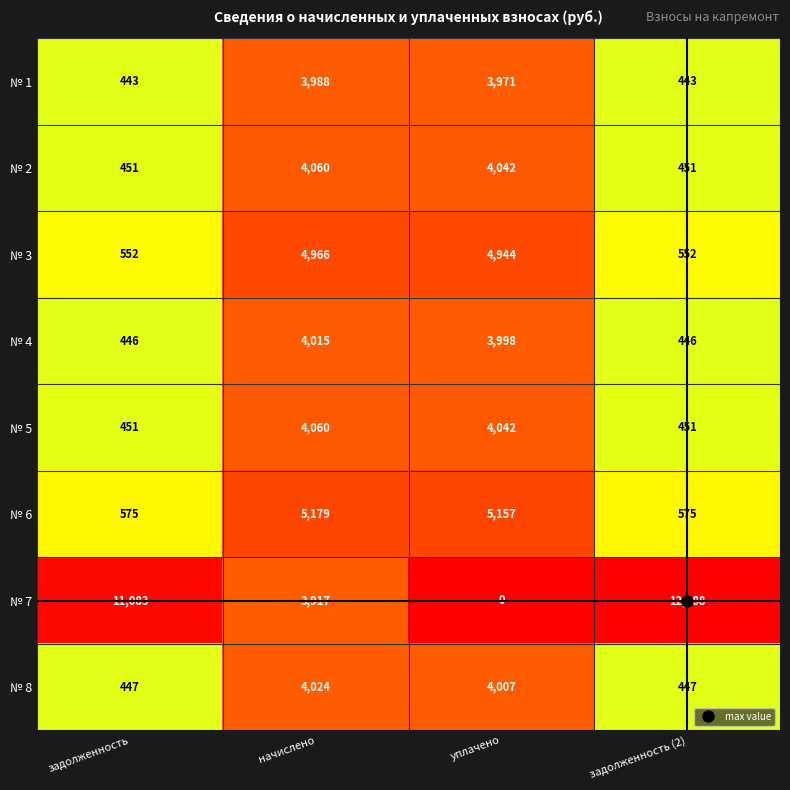

Is it true that № 1 equals 443 at задолженность?

True